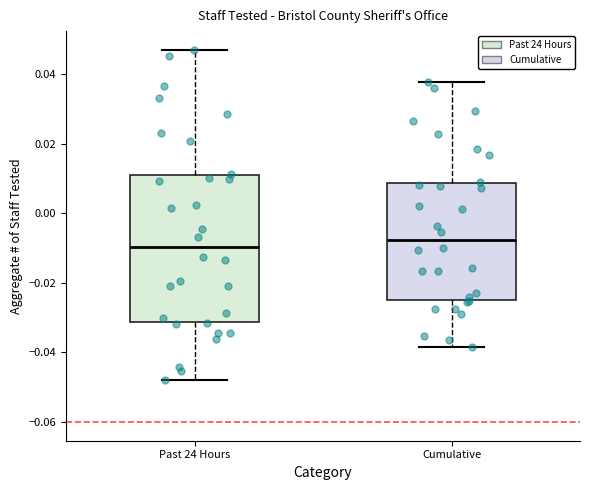

Reading left to right, transcribe this box plot: for each box, give where its median line is, the range the box spans, and where its two whiskers end, as read against the y-axis. The values are not printed on the chart, so give them approximately, as read against the axis.

Past 24 Hours: median -0.010, box -0.032 to 0.010, whiskers -0.048 to 0.046
Cumulative: median -0.008, box -0.026 to 0.008, whiskers -0.038 to 0.038